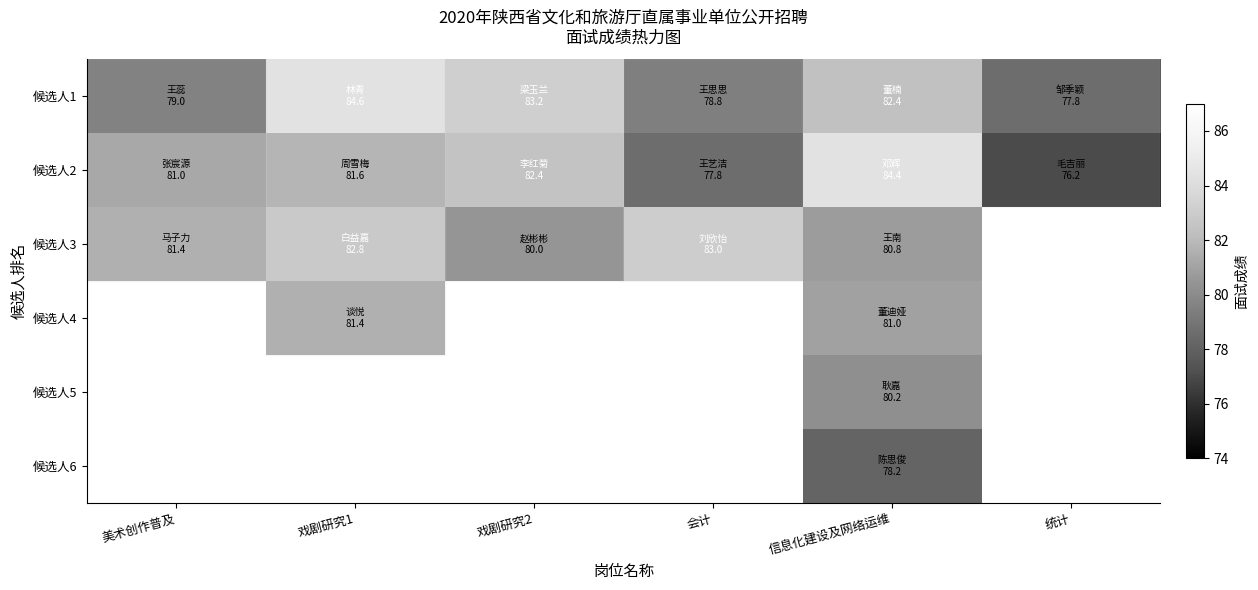

How many series are shown in this chart?

6